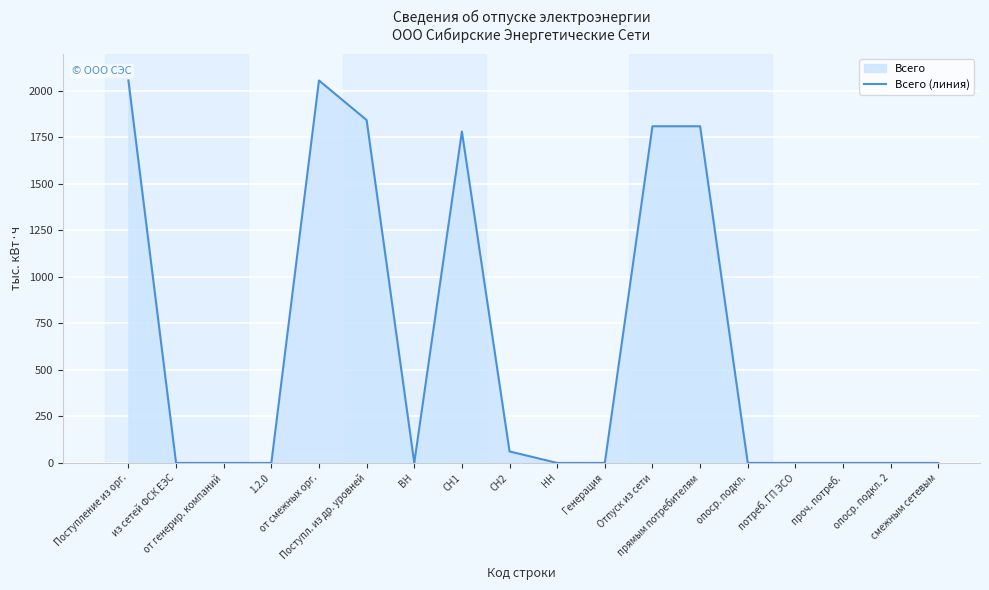

What is the average value?

634.4